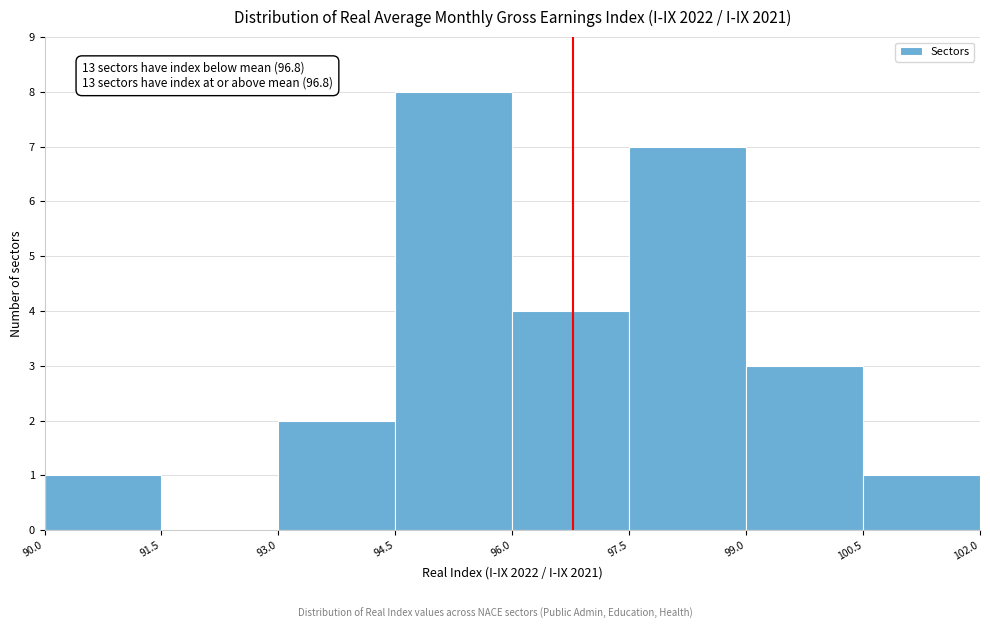

Over which range of the x-axis is the bar tallest?

94.5 to 96.0